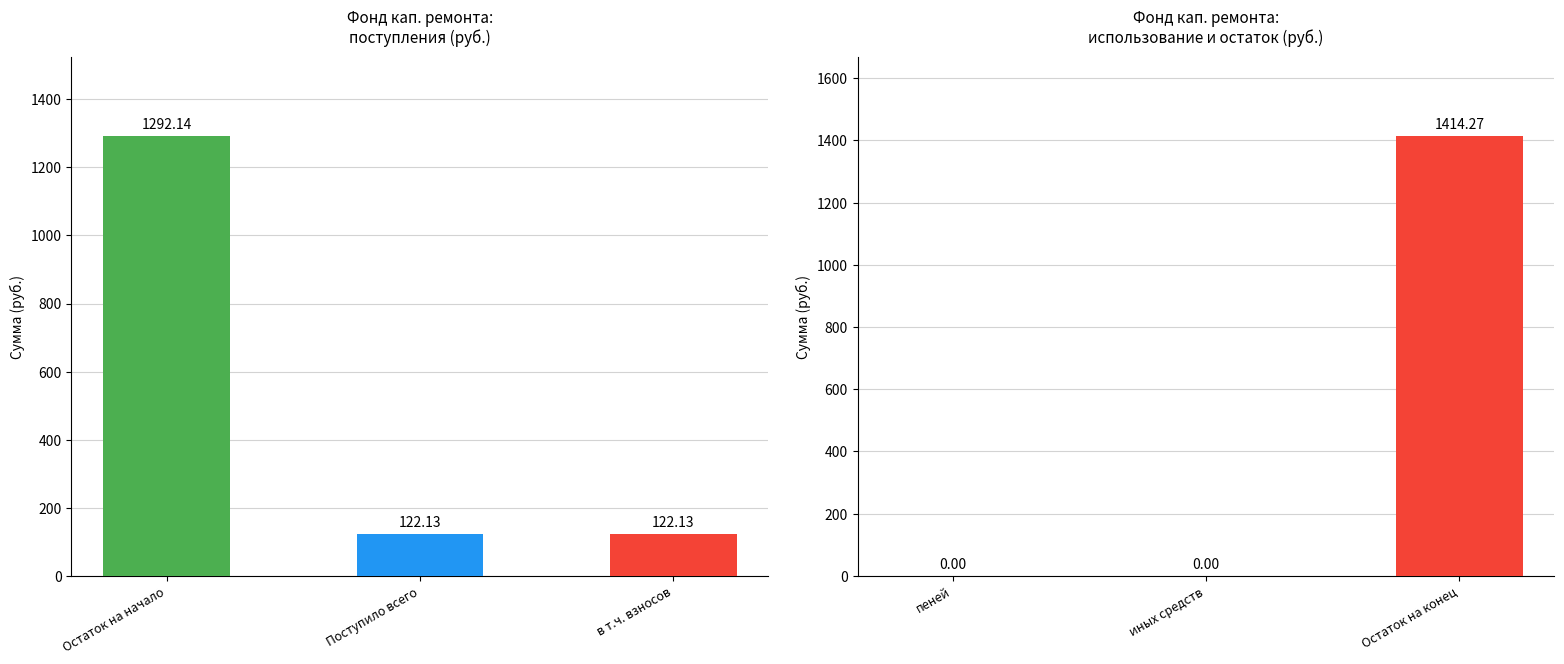

The chart shows a value of 718.5 at иных средств. True or false?

False